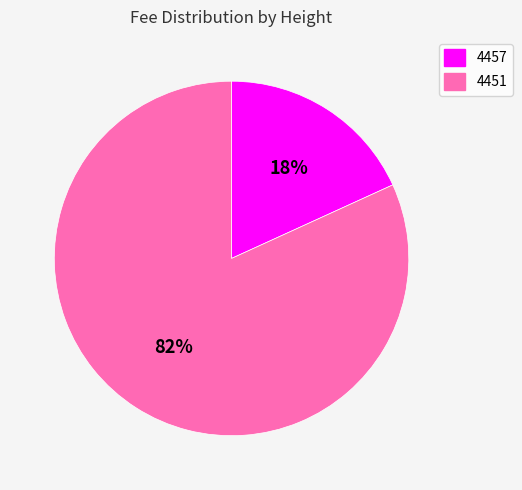

Approximately how many times larger is the value at 4457 compared to 4451?

0.2